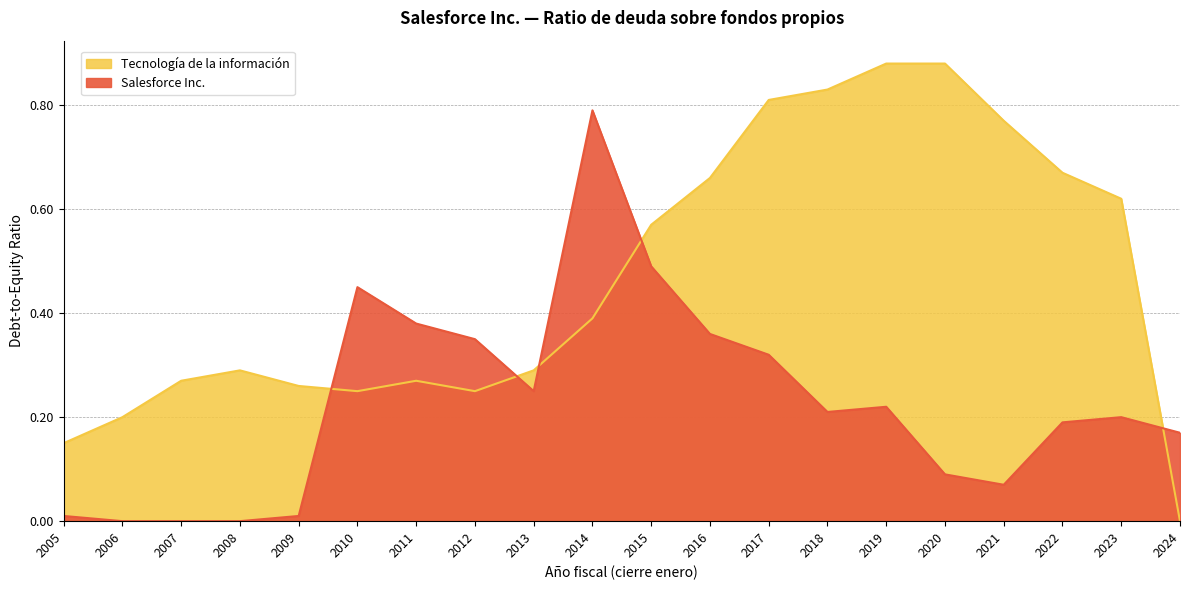

At which category is the sum across all series the highest?

2014